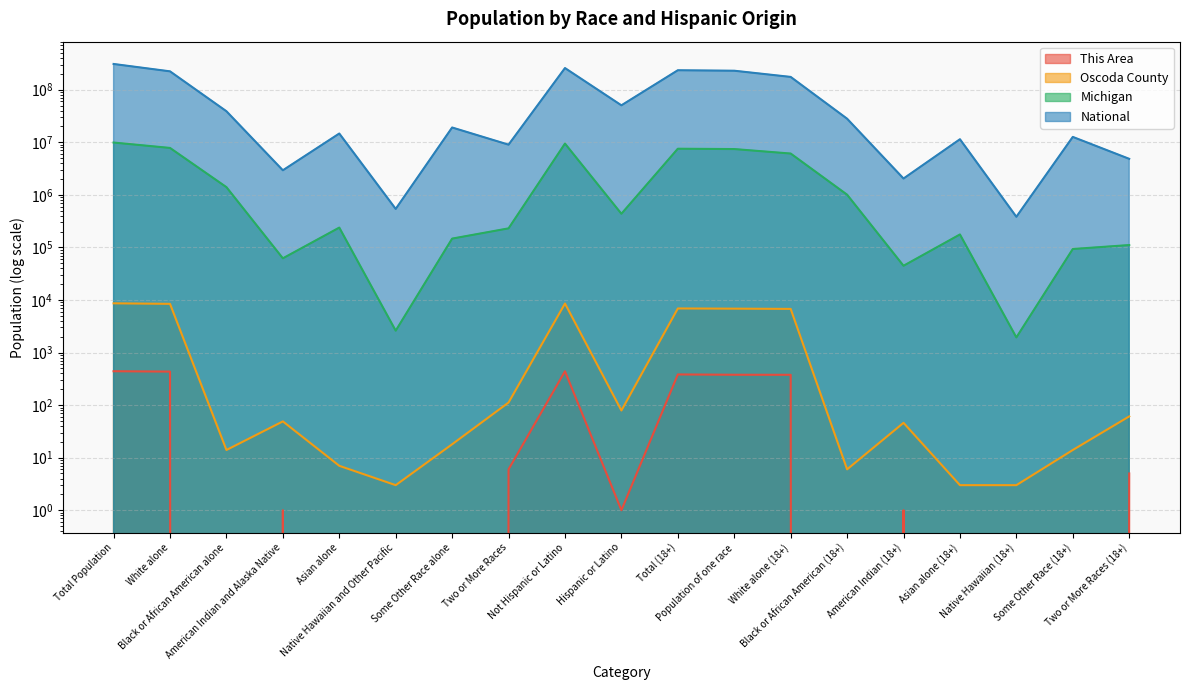

Reading left to right, what are all the values shown in this chart?

This Area: Total Population=441	White alone=434	Black or African American alone=0	American Indian and Alaska Native=1	Asian alone=0	Native Hawaiian and Other Pacific=0	Some Other Race alone=0	Two or More Races=6	Not Hispanic or Latino=440	Hispanic or Latino=1	Total (18+)=383	Population of one race=378	White alone (18+)=377	Black or African American (18+)=0	American Indian (18+)=1	Asian alone (18+)=0	Native Hawaiian (18+)=0	Some Other Race (18+)=0	Two or More Races (18+)=5
Oscoda County: Total Population=8640	White alone=8437	Black or African American alone=14	American Indian and Alaska Native=49	Asian alone=7	Native Hawaiian and Other Pacific=3	Some Other Race alone=18	Two or More Races=112	Not Hispanic or Latino=8561	Hispanic or Latino=79	Total (18+)=6897	Population of one race=6836	White alone (18+)=6764	Black or African American (18+)=6	American Indian (18+)=46	Asian alone (18+)=3	Native Hawaiian (18+)=3	Some Other Race (18+)=14	Two or More Races (18+)=61
Michigan: Total Population=9883640	White alone=7803120	Black or African American alone=1400362	American Indian and Alaska Native=62007	Asian alone=238199	Native Hawaiian and Other Pacific=2604	Some Other Race alone=147029	Two or More Races=230319	Not Hispanic or Latino=9447282	Hispanic or Latino=436358	Total (18+)=7539572	Population of one race=7428736	White alone (18+)=6105164	Black or African American (18+)=1007295	American Indian (18+)=44739	Asian alone (18+)=176342	Native Hawaiian (18+)=1939	Some Other Race (18+)=93257	Two or More Races (18+)=110836
National: Total Population=308745538	White alone=223553265	Black or African American alone=38929319	American Indian and Alaska Native=2932248	Asian alone=14674252	Native Hawaiian and Other Pacific=540013	Some Other Race alone=19107368	Two or More Races=9009073	Not Hispanic or Latino=258267944	Hispanic or Latino=50477594	Total (18+)=234564071	Population of one race=229723394	White alone (18+)=175134916	Black or African American (18+)=28088003	American Indian (18+)=2043876	Asian alone (18+)=11422616	Native Hawaiian (18+)=382409	Some Other Race (18+)=12651574	Two or More Races (18+)=4840677